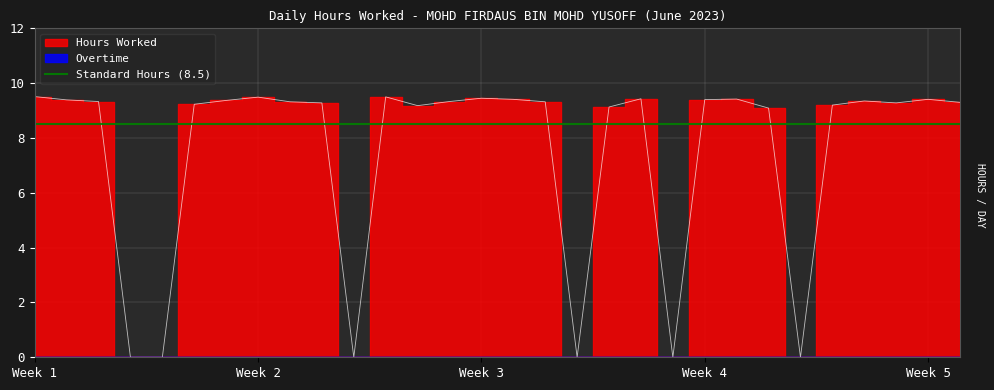

What is the maximum value shown in the chart?

9.5